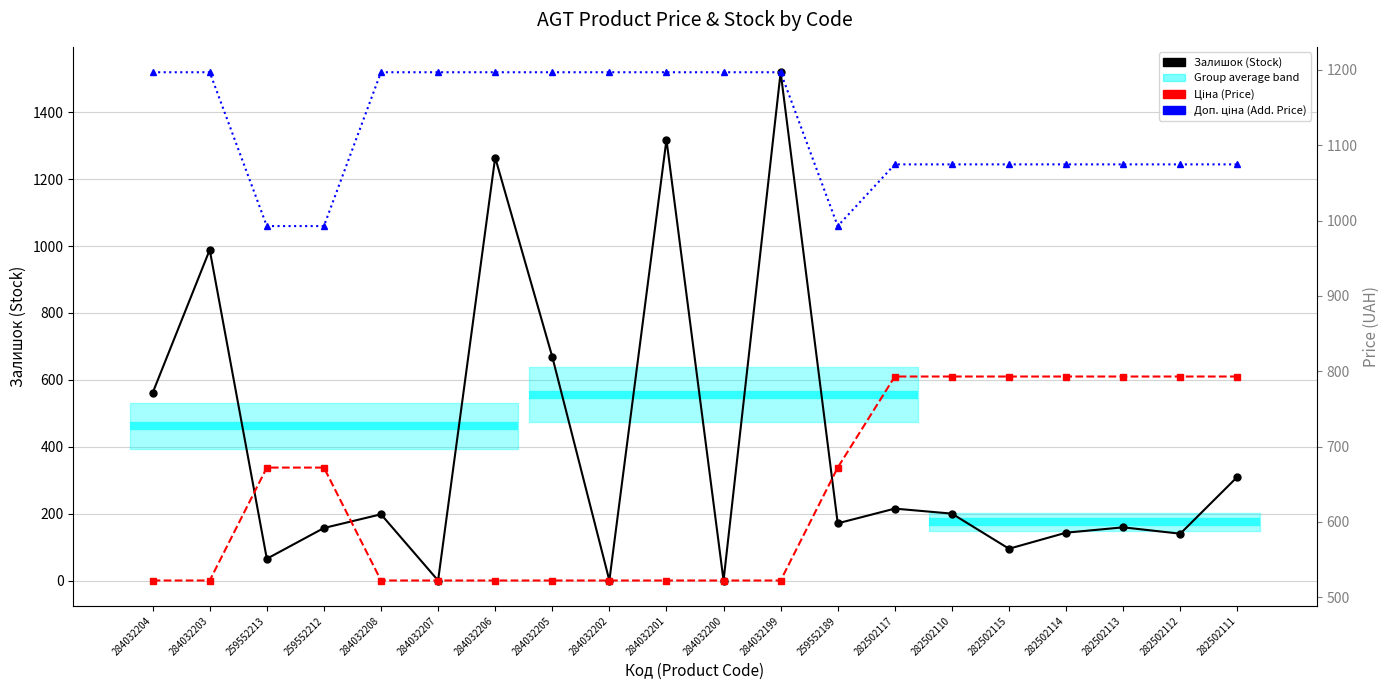

Rank the categories by Ціна (Price) value from highest to lowest.

282502117, 282502110, 282502115, 282502114, 282502113, 282502112, 282502111, 259552213, 259552212, 259552189, 284032204, 284032203, 284032208, 284032207, 284032206, 284032205, 284032202, 284032201, 284032200, 284032199